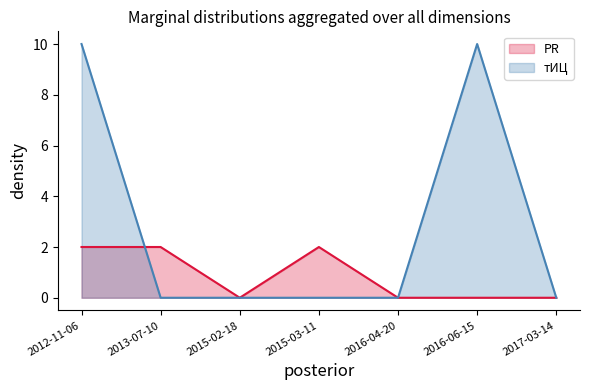

Does the chart display data point markers on the line(s)?

No